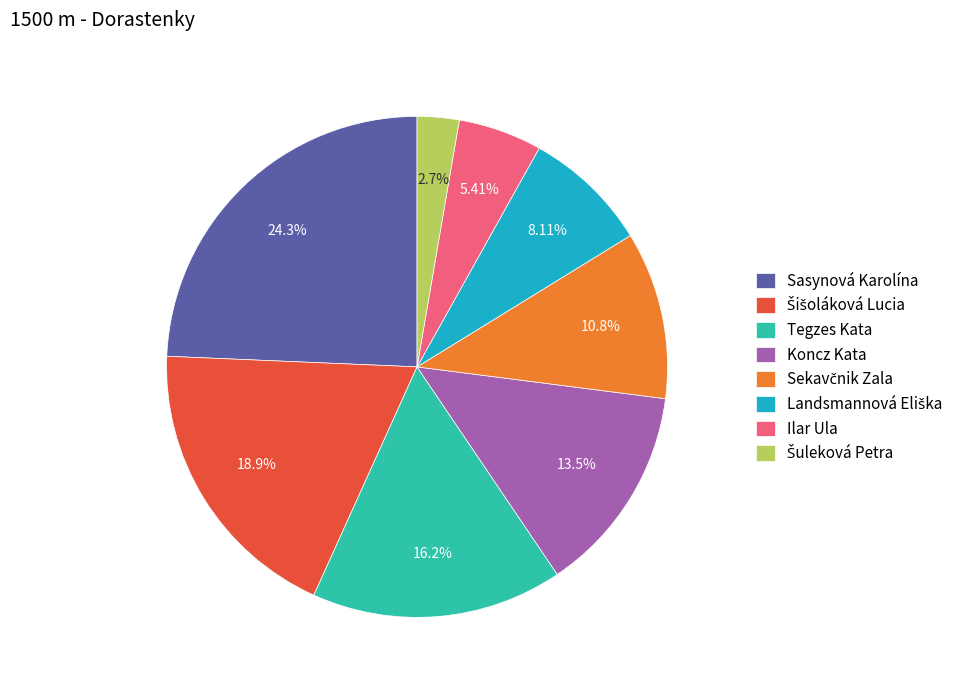

Count the number of slices in the pie.

8